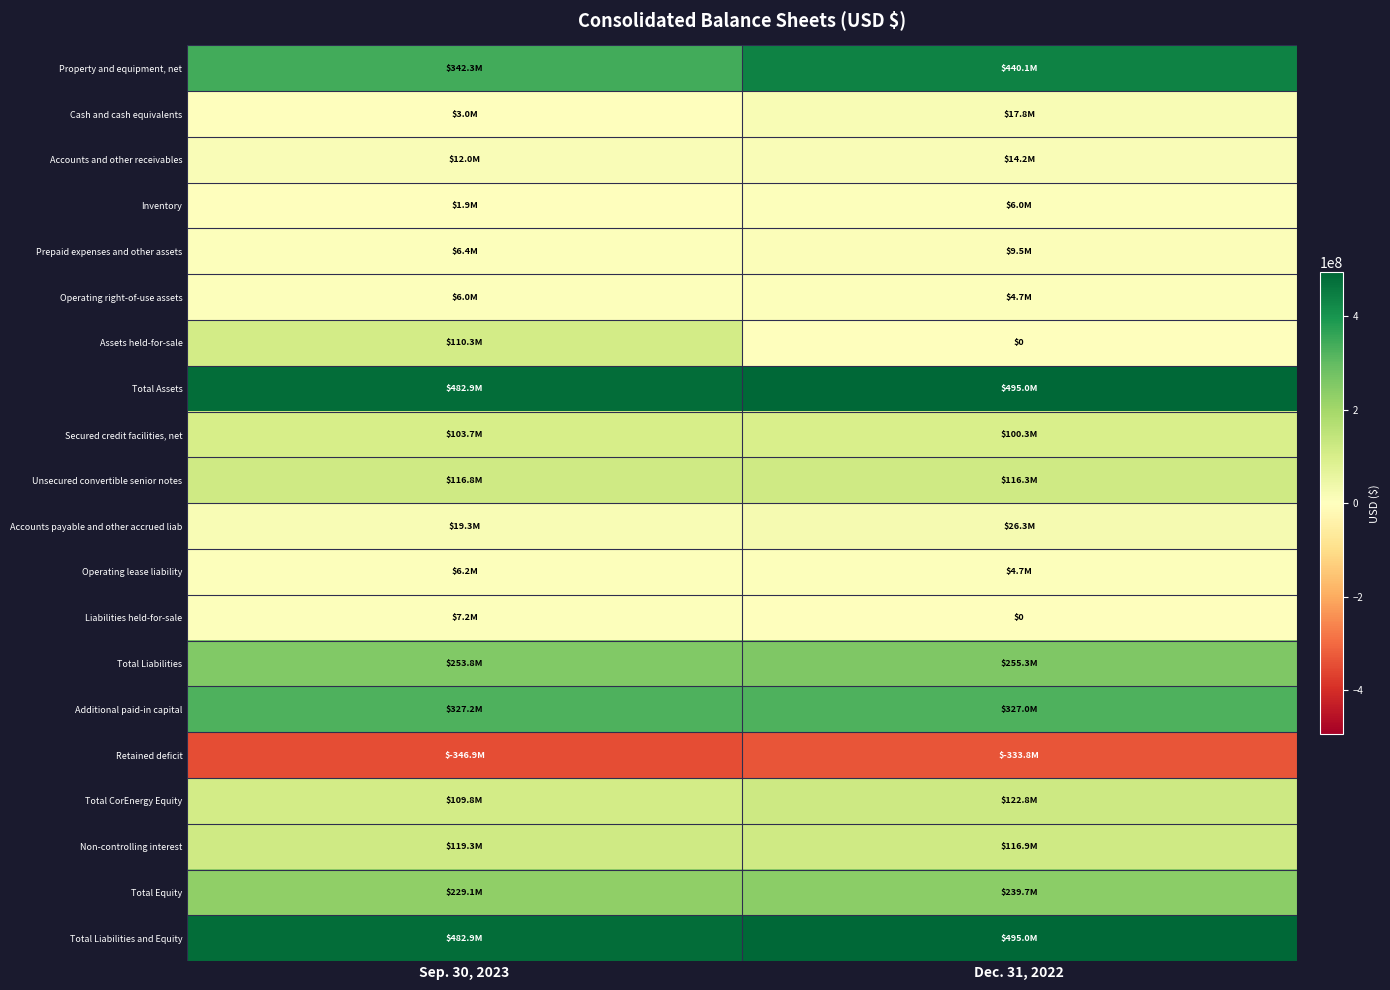

What is the difference between the Secured credit facilities, net values at Dec. 31, 2022 and Sep. 30, 2023?

3381582